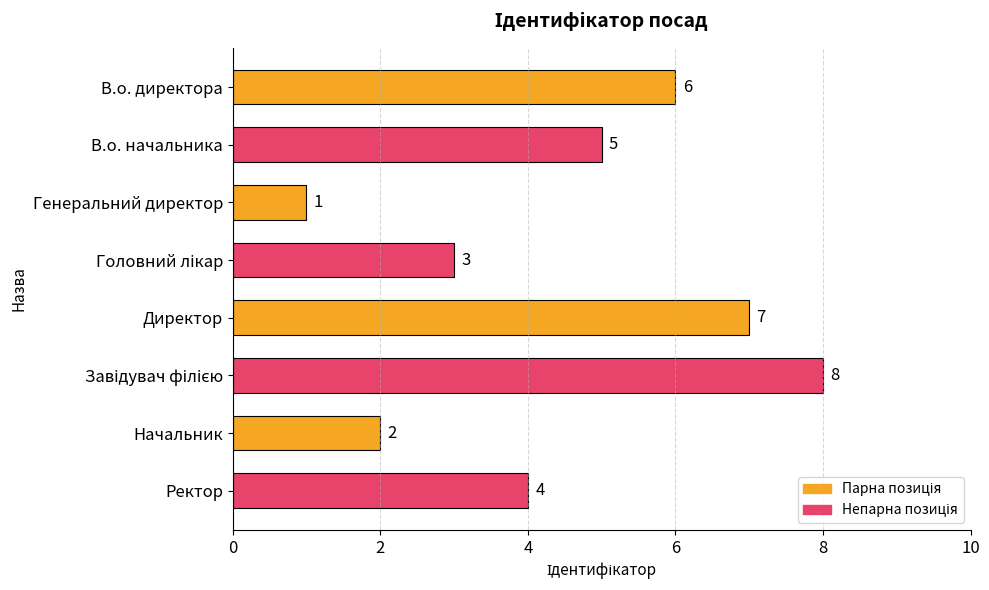

Approximately how many times larger is the value at Генеральний директор compared to Начальник?

0.5